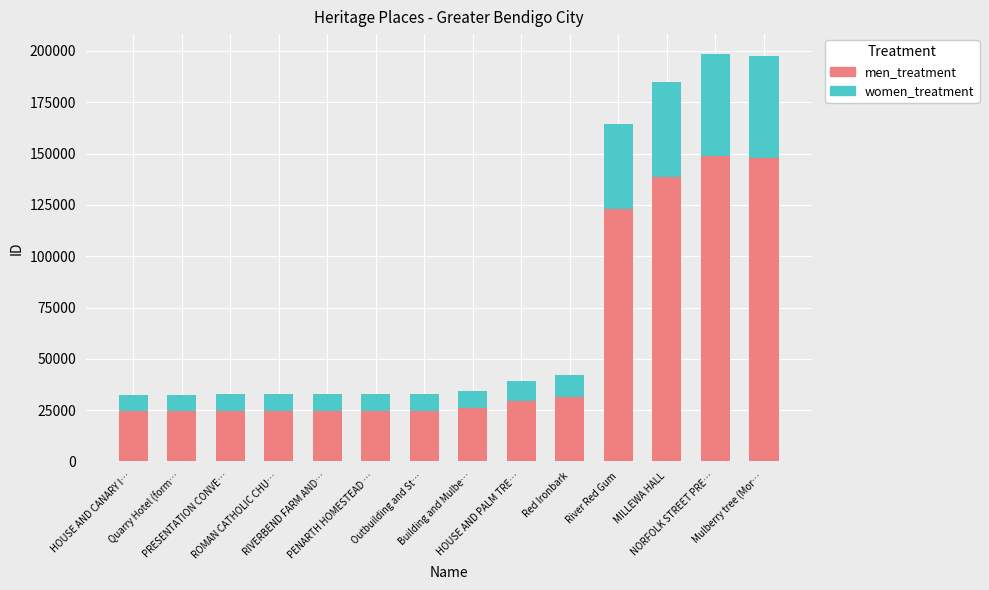

What is the highest value of the men_treatment series?

148722.8